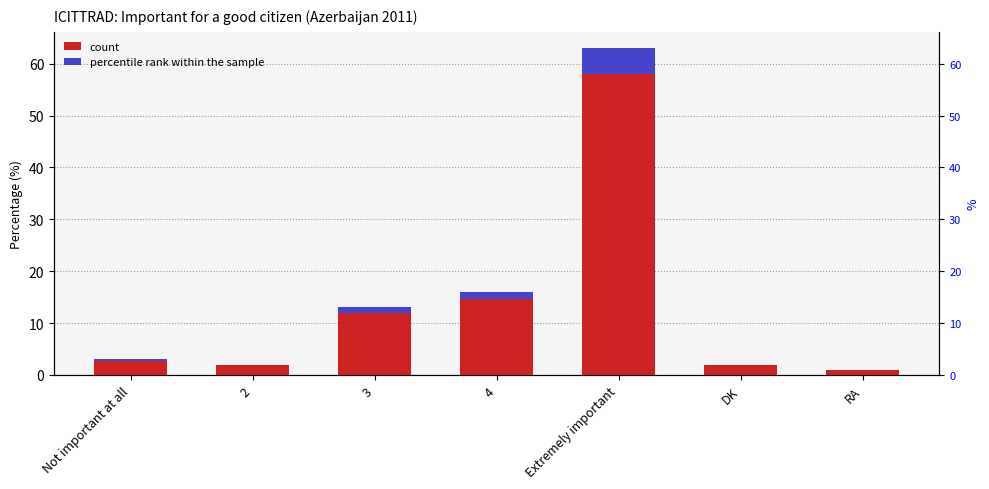

How many data points in count are less than 3?

3